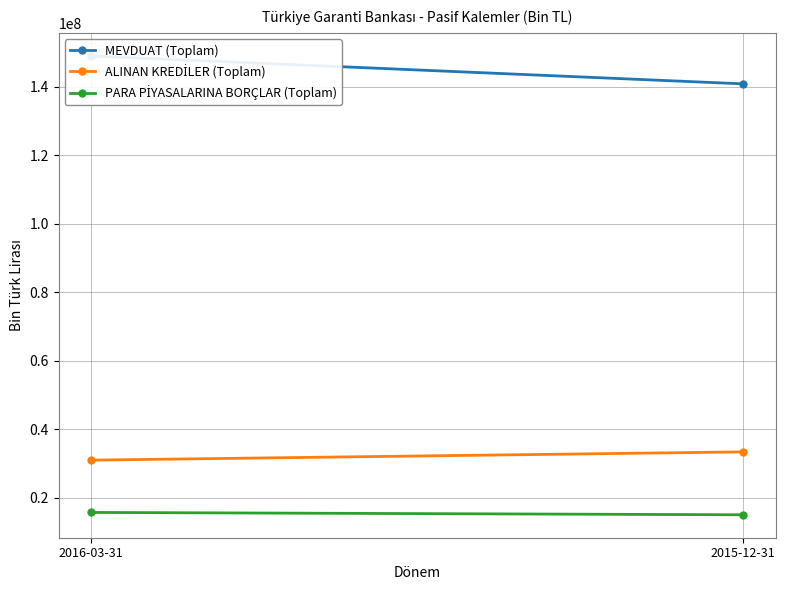

What is the greatest value displayed?

149021314